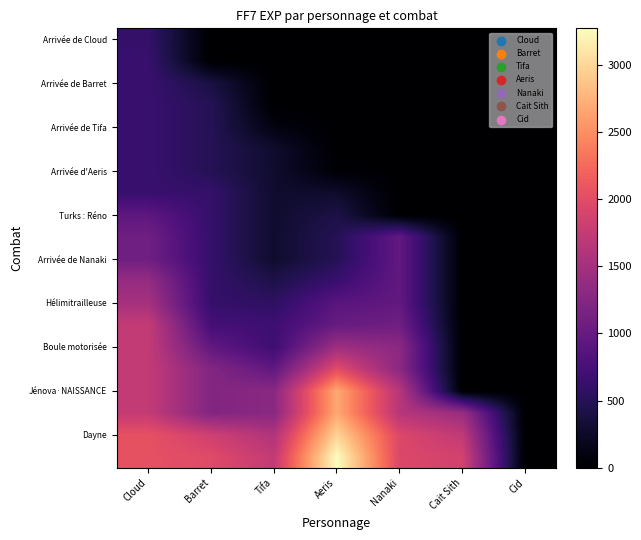

What is the spread (max minus min) of values at Cait Sith?

1863